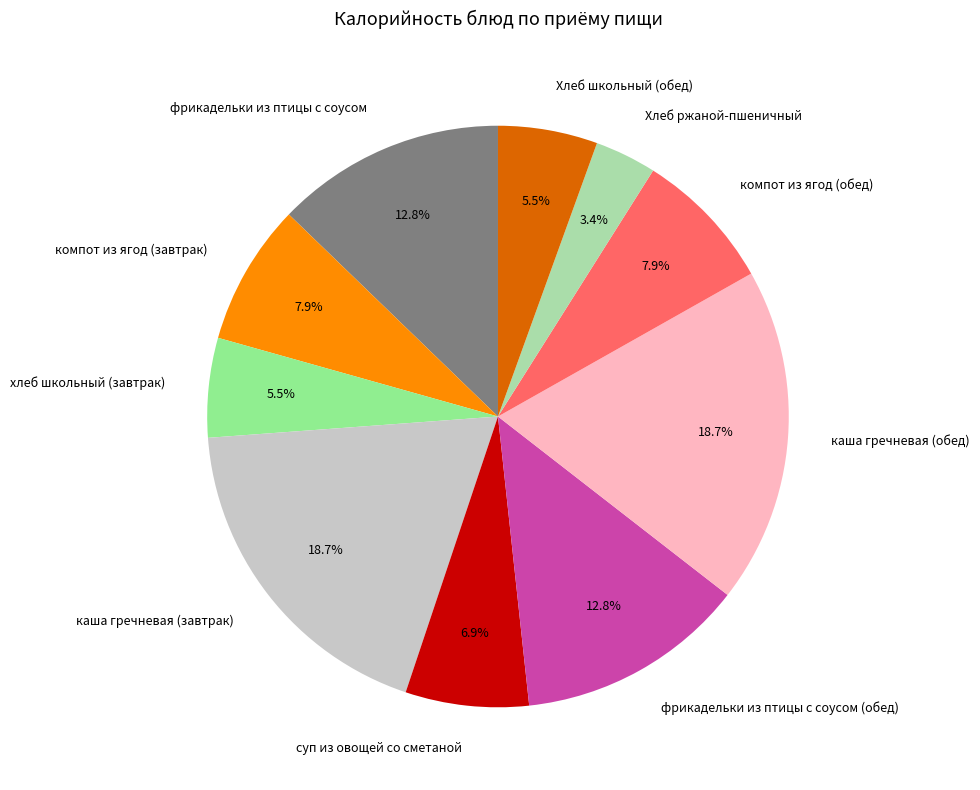

To the nearest percent, what portion does фрикадельки из птицы с соусом (обед) represent?

13%